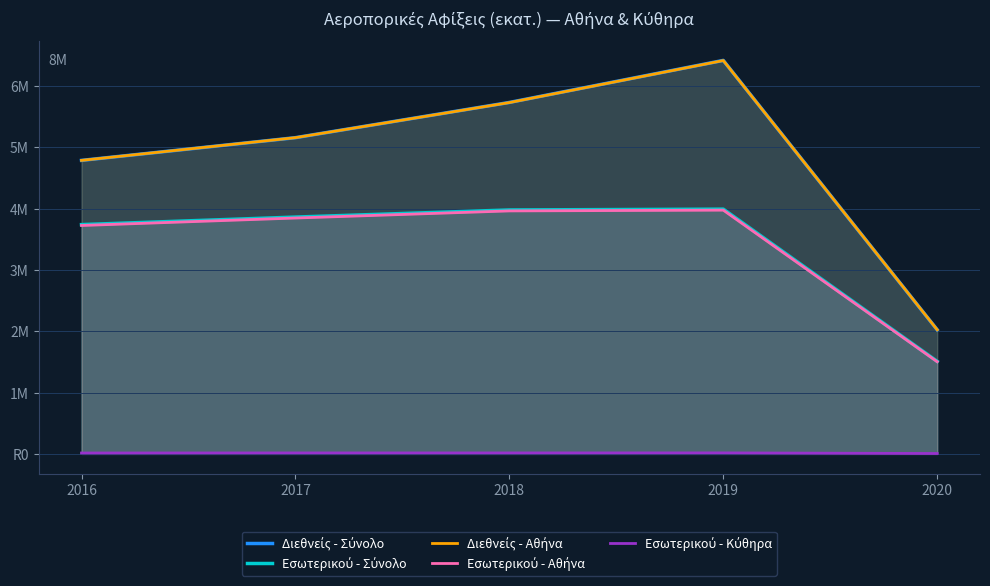

What is the value of the Εσωτερικού - Σύνολο point at the 2nd from the left?

3.9